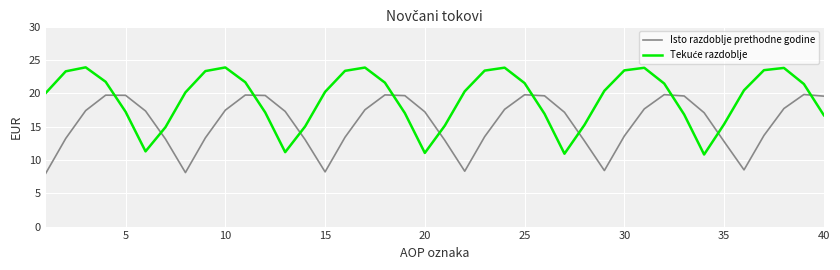

What is the difference between the maximum and minimum values in the Isto razdoblje prethodne godine series?

11.8